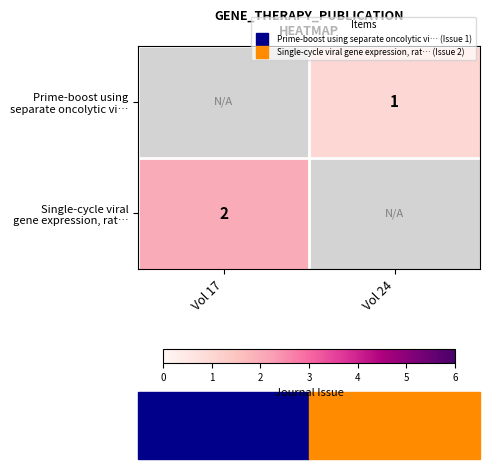

What is the approximate value of Prime-boost using separate oncolytic vi… at Vol 24?

1.0